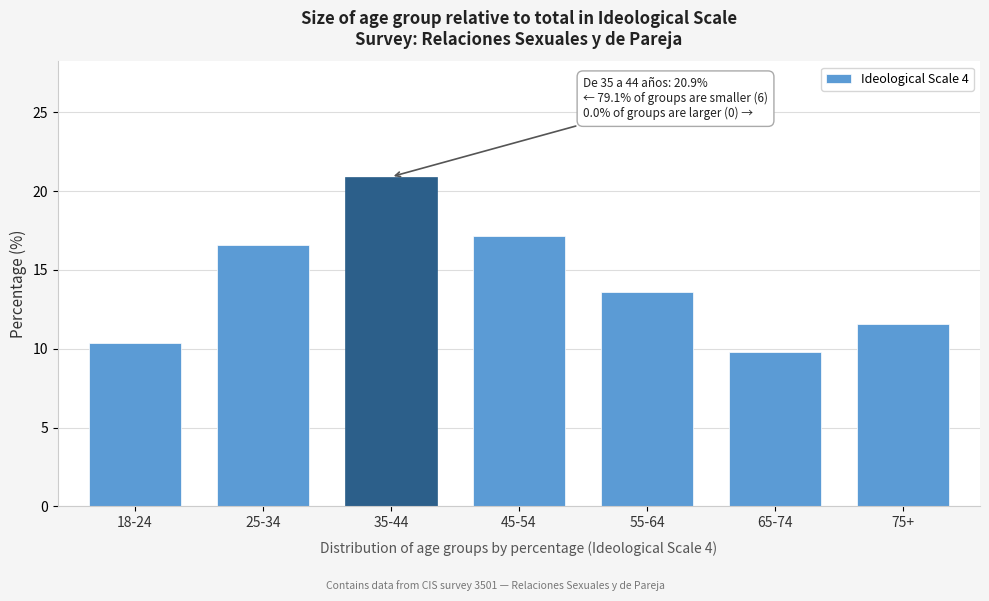

Reading right to left, extract all data points from this chart.

11.6	9.8	13.6	17.2	20.9	16.6	10.3